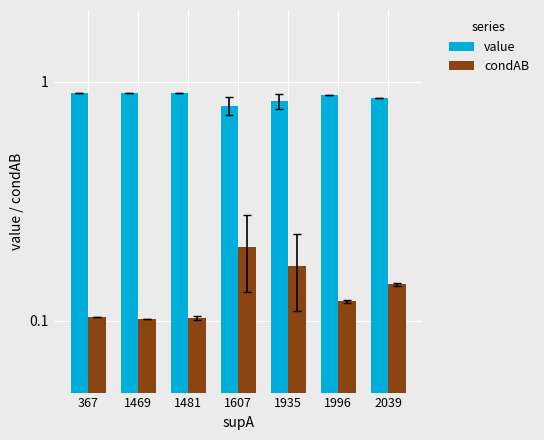

What is the approximate value of condAB at 367?

0.1